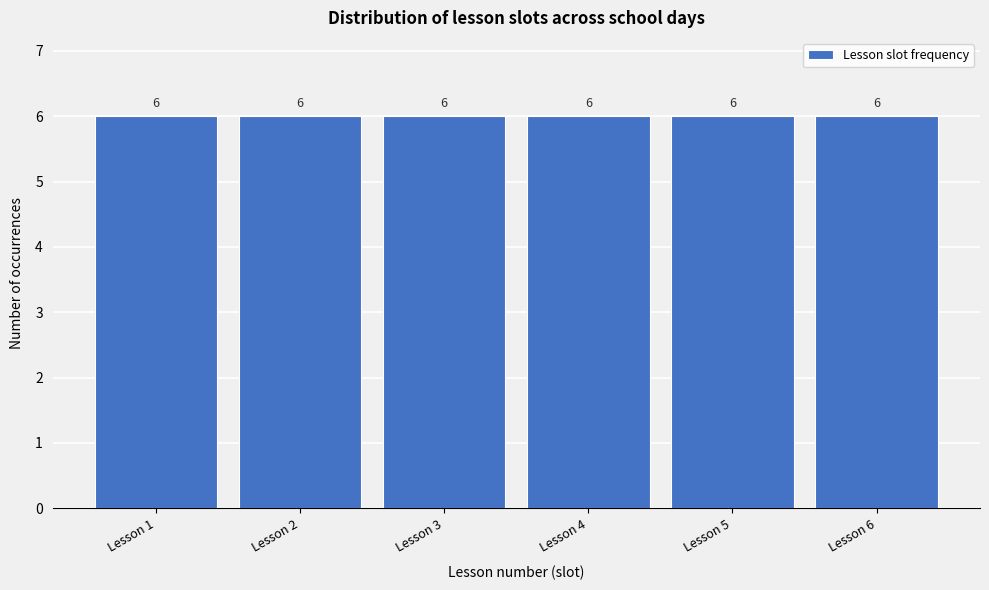

Reading left to right, transcribe this chart: for each bar, give the range it covers on the x-axis and its height.

0.5 to 1.5: 6
1.5 to 2.5: 6
2.5 to 3.5: 6
3.5 to 4.5: 6
4.5 to 5.5: 6
5.5 to 6.5: 6